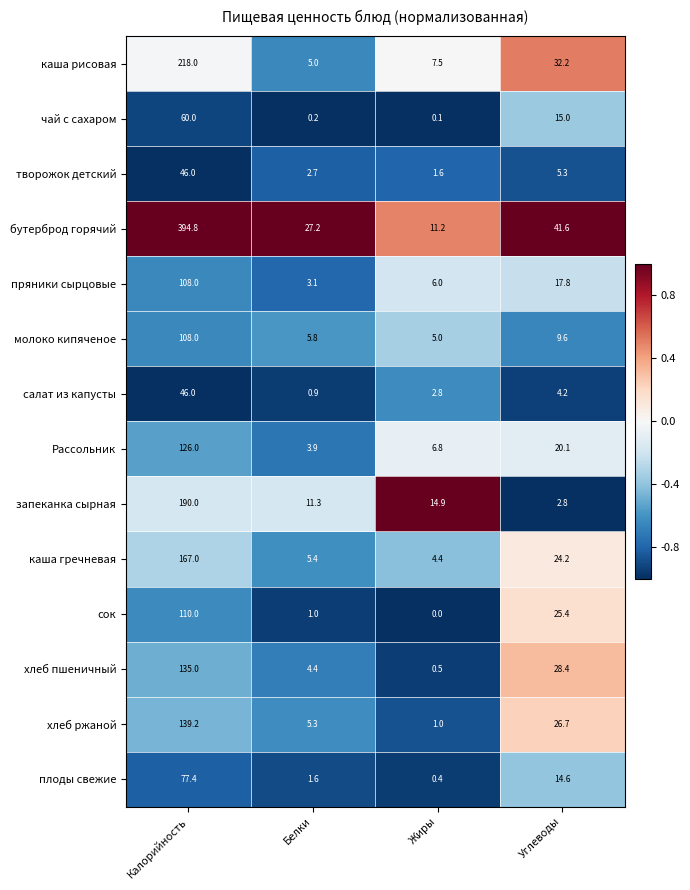

The каша рисовая series shows 5.0 at Белки. True or false?

True